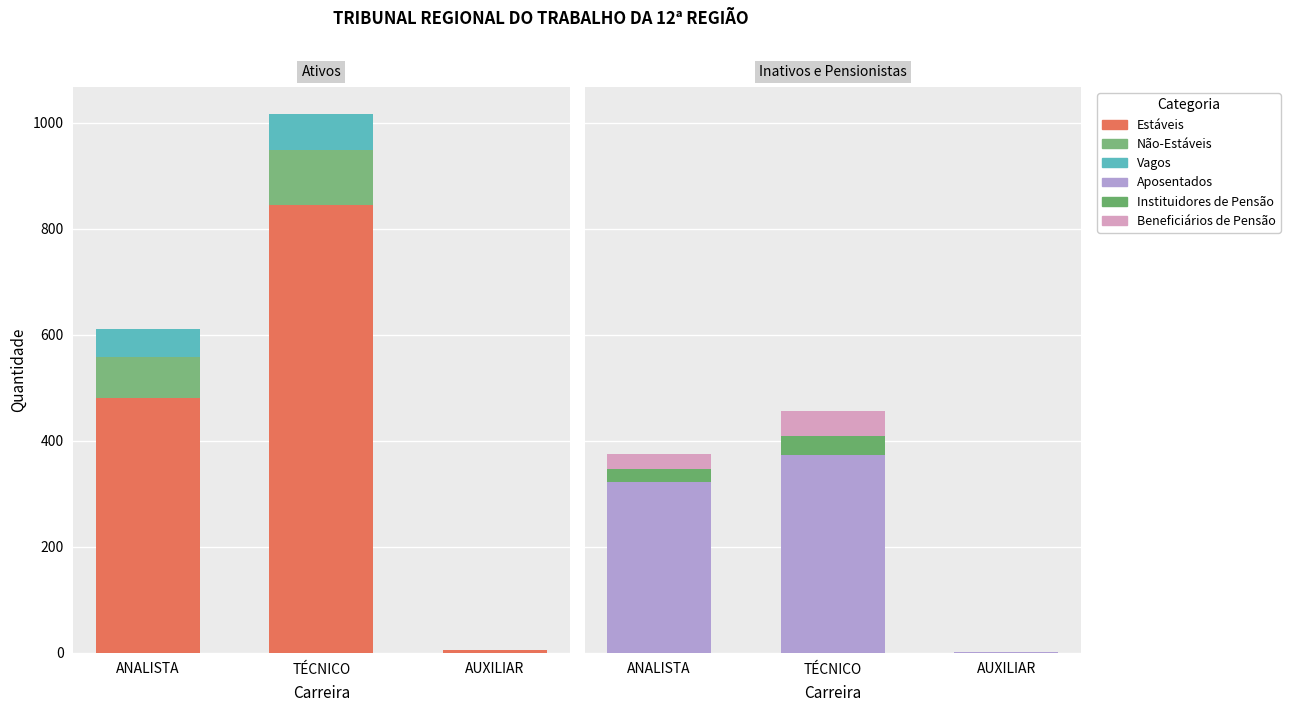

Which has a higher value, AUXILIAR or ANALISTA?

ANALISTA